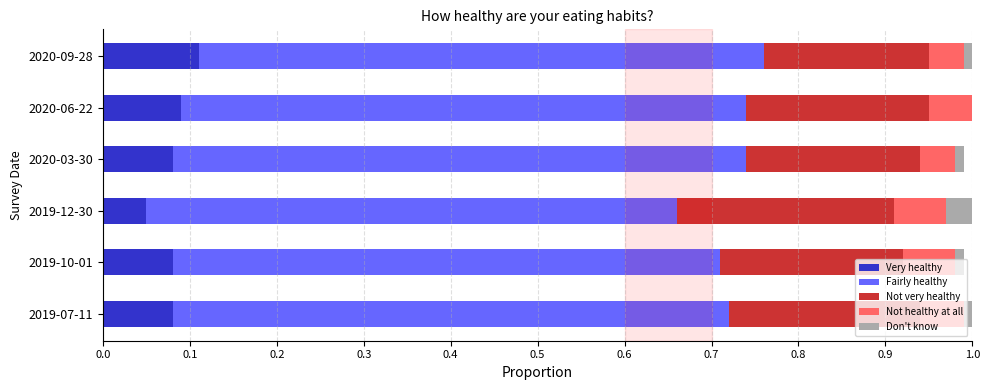

Count the number of categories in the chart.

6